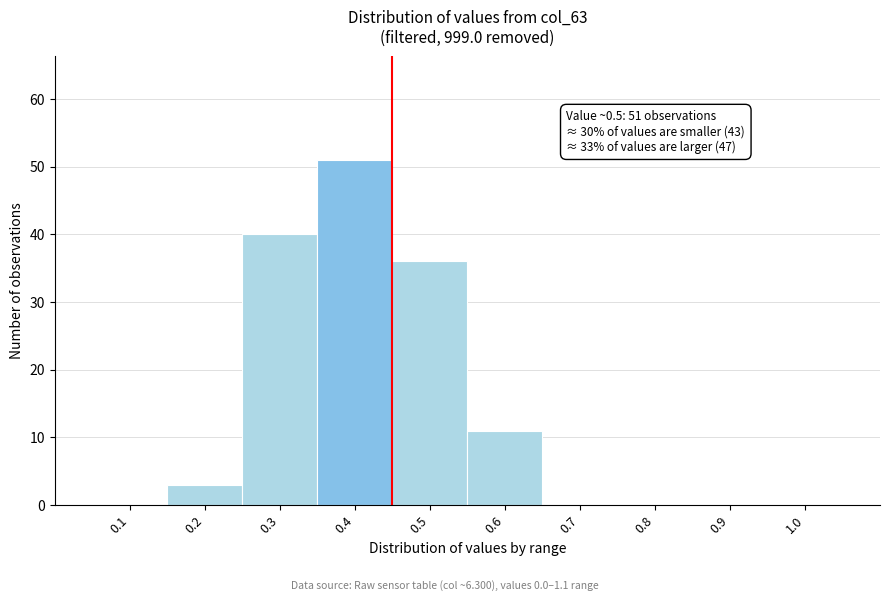

Reading right to left, transcribe all the data shown in this chart.

1.0=0	0.9=0	0.8=0	0.7=0	0.6=11	0.5=36	0.4=51	0.3=40	0.2=3	0.1=0